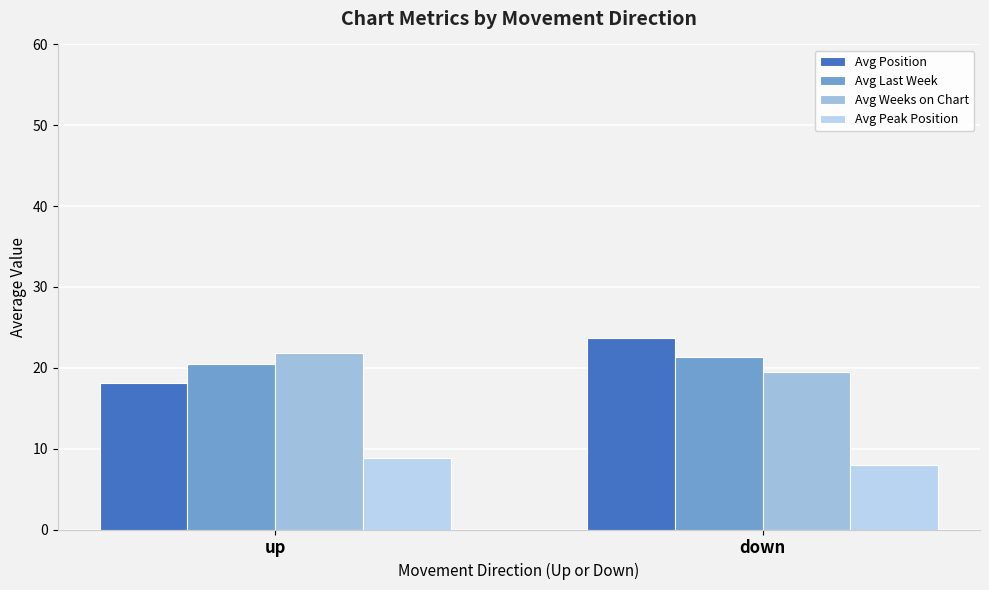

Is the value of Avg Position at up greater than the value of Avg Weeks on Chart at up?

No